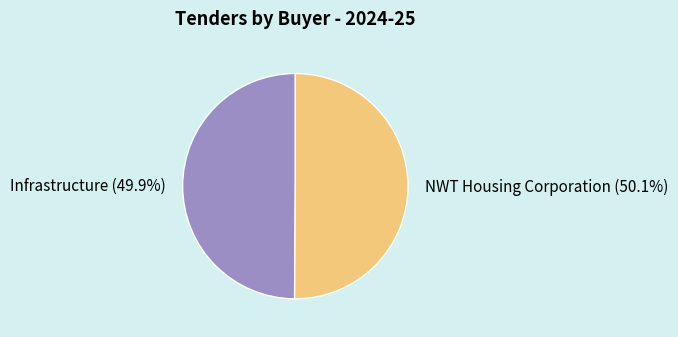

How much of the chart is everything except Infrastructure?

50.1%